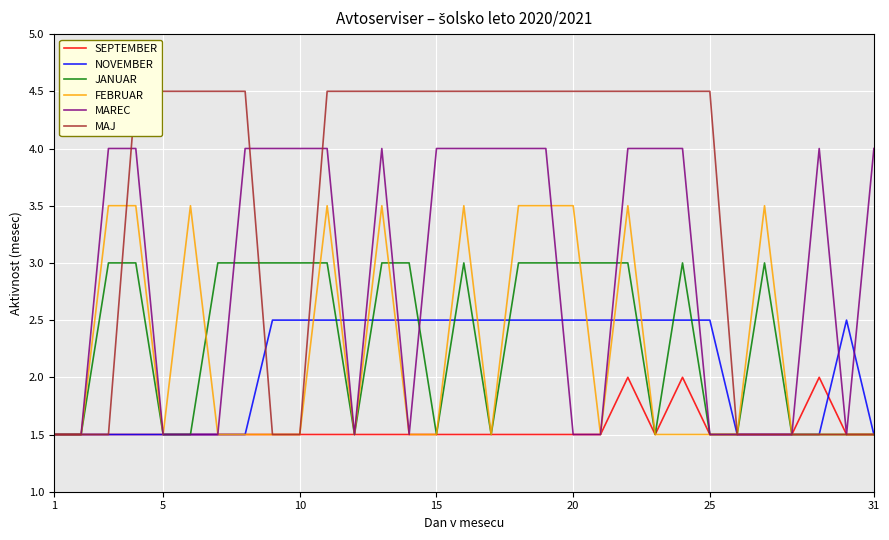

In JANUAR, how many points are higher than both neighbors (excluding endpoints)?

3